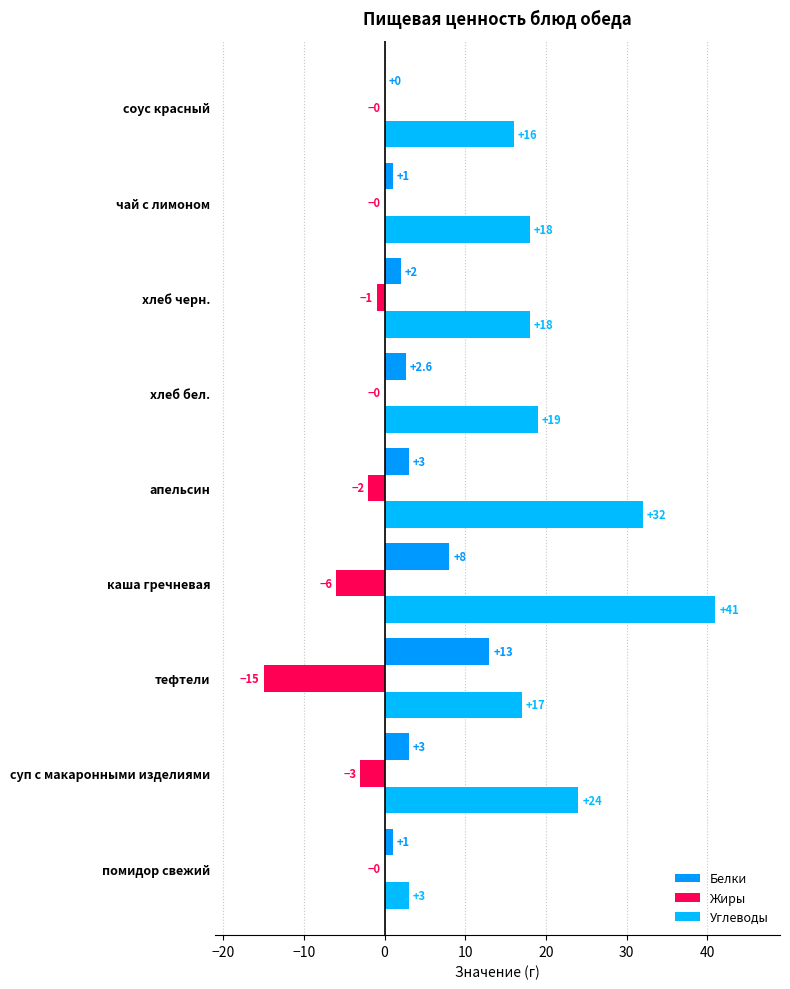

What is the smallest value displayed?

-15.0